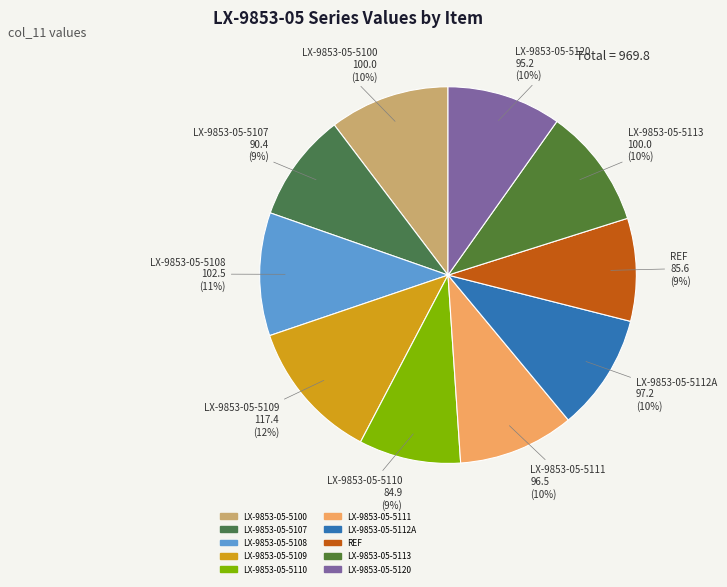

Is it true that LX-9853-05-5113 is 10% of the pie?

True